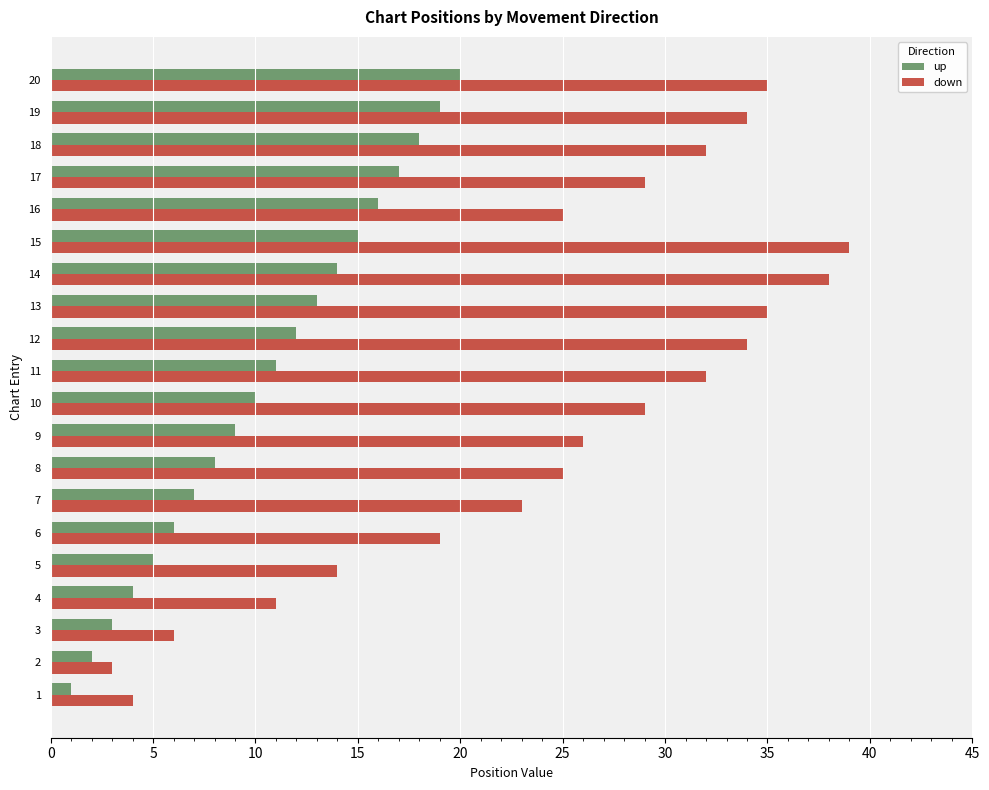

What value does the down series have at 12, to the nearest 5?

35